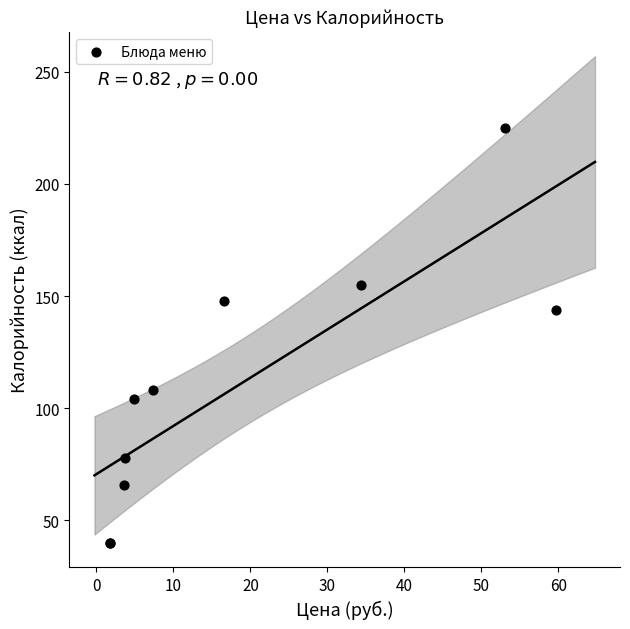

What Y value in the scatter plot is closest to 132?

143.9